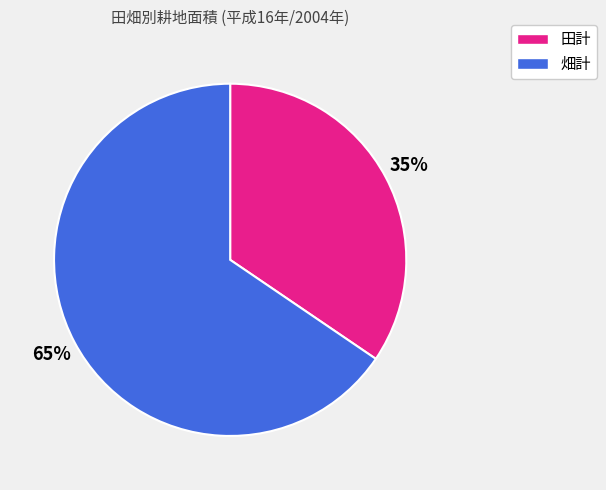

Which slice is the largest?

畑計